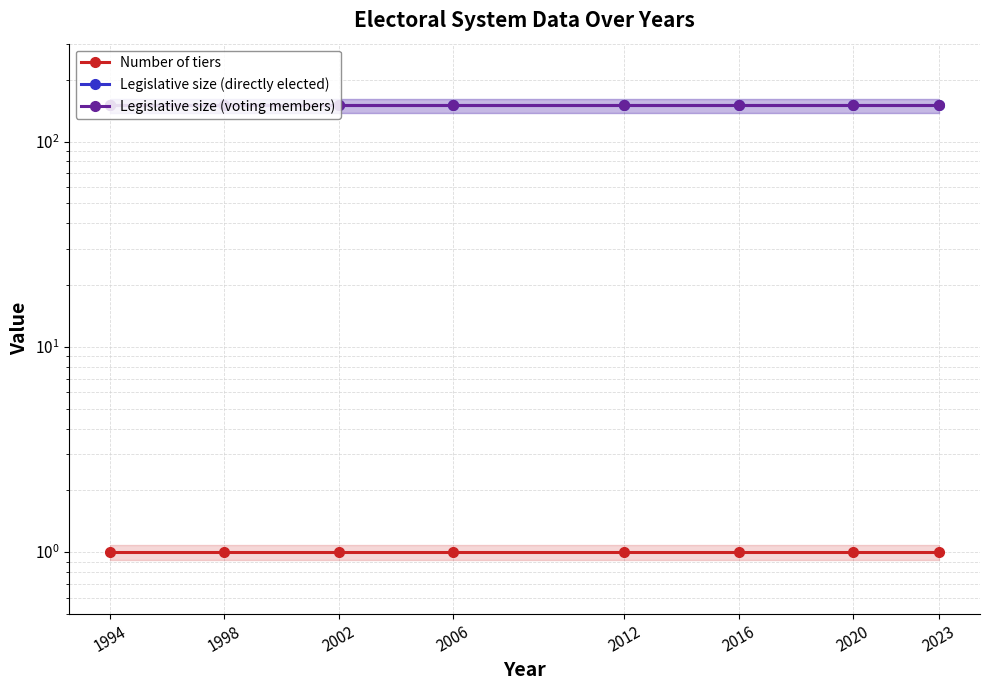

Rank the categories by Legislative size (voting members) value from highest to lowest.

1994, 1998, 2002, 2006, 2012, 2016, 2020, 2023